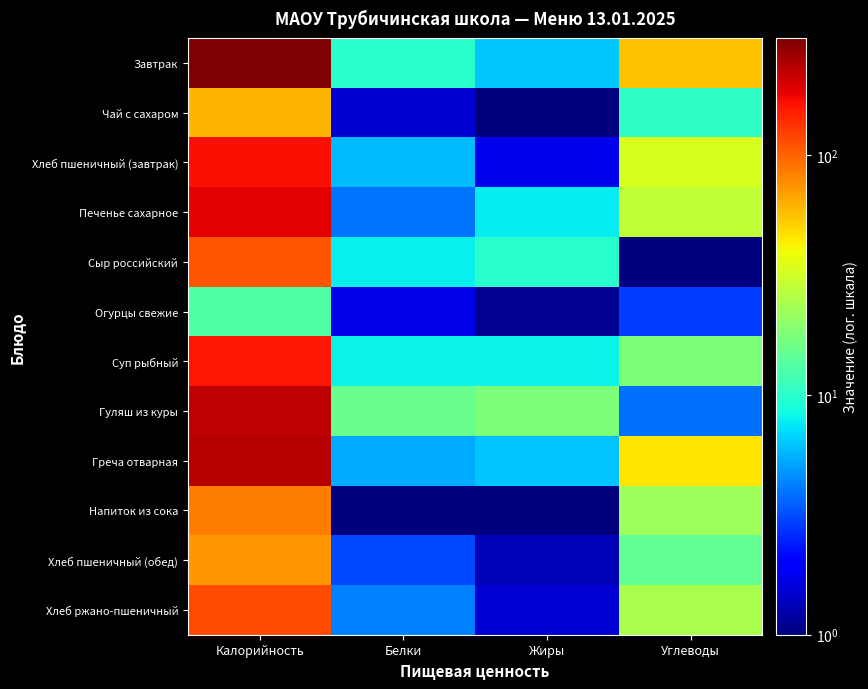

What is the difference between the highest and lowest values at Калорийность?

295.1